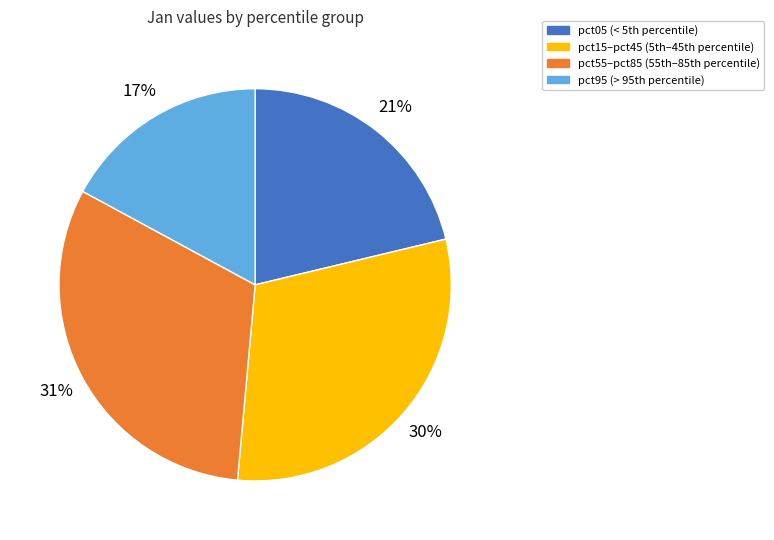

To the nearest percent, what is the average slice percentage?

25%